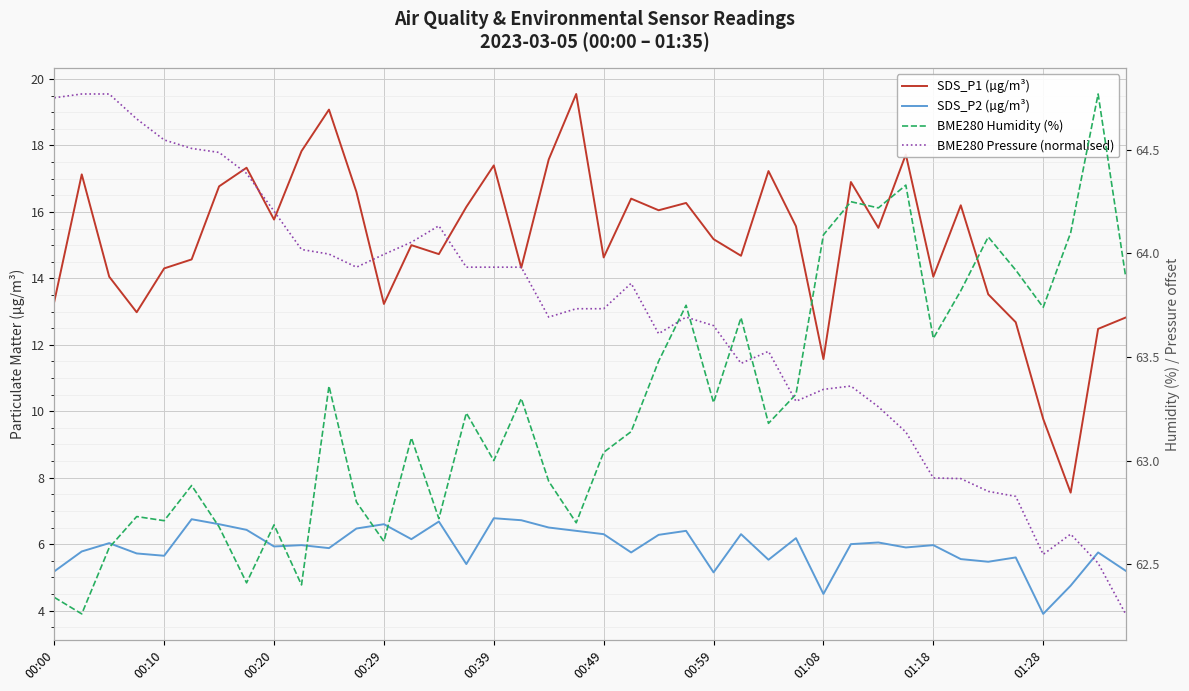

What is the sum of the SDS_P1 (µg/m³) values at 19 and 16?

37.0